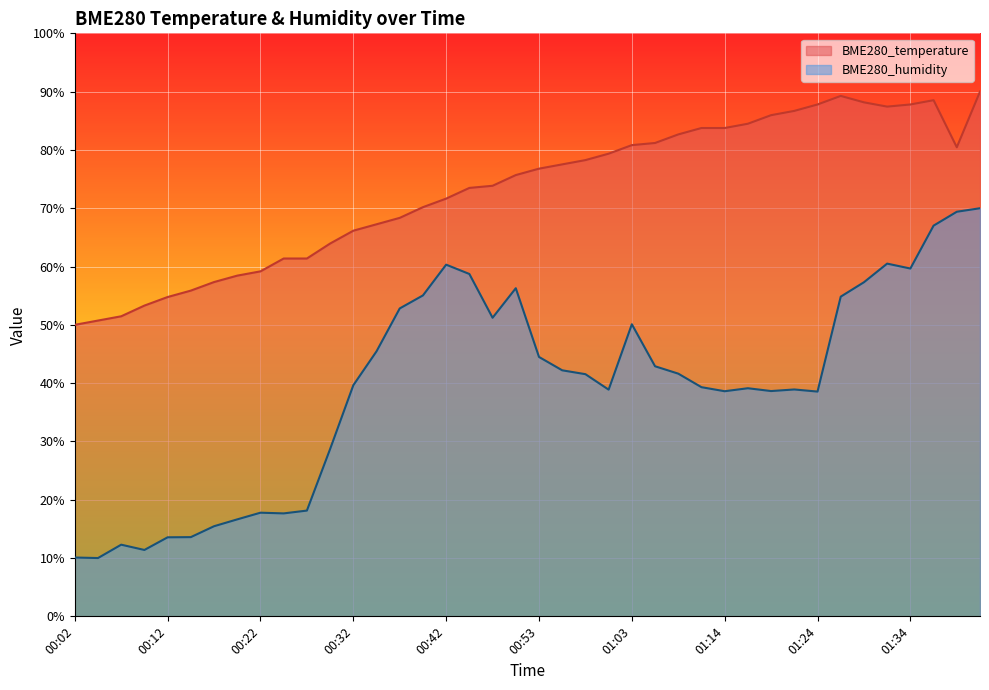

How many lines are shown in the chart?

2